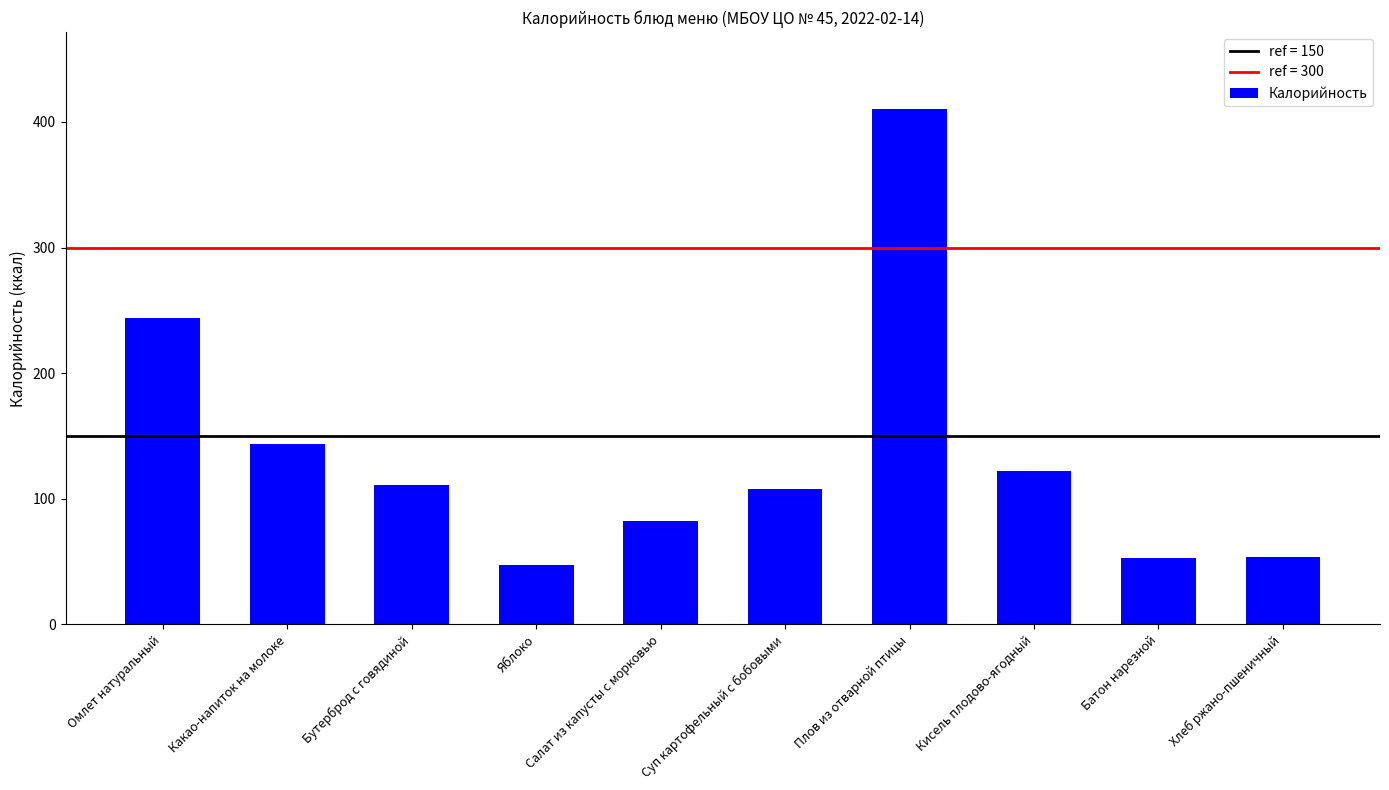

What is the approximate value at Омлет натуральный, to the nearest 5?

245